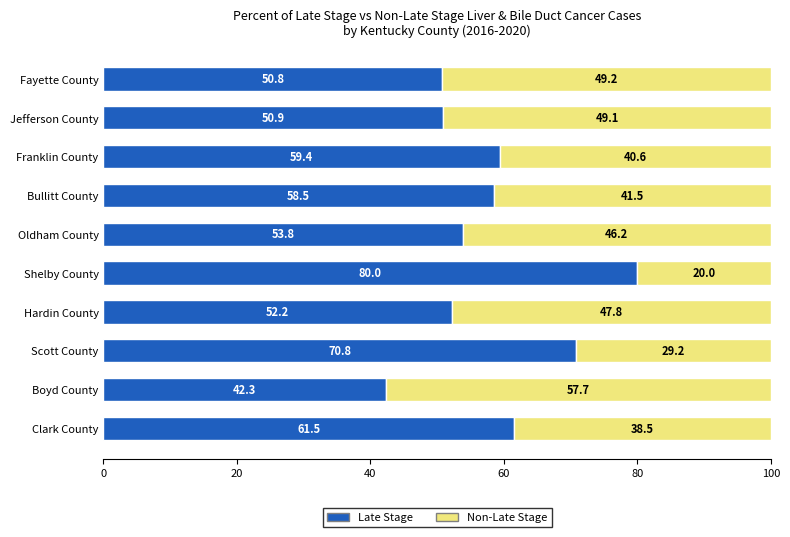

Rank the categories by Late Stage value from highest to lowest.

Shelby County, Scott County, Clark County, Franklin County, Bullitt County, Oldham County, Hardin County, Jefferson County, Fayette County, Boyd County